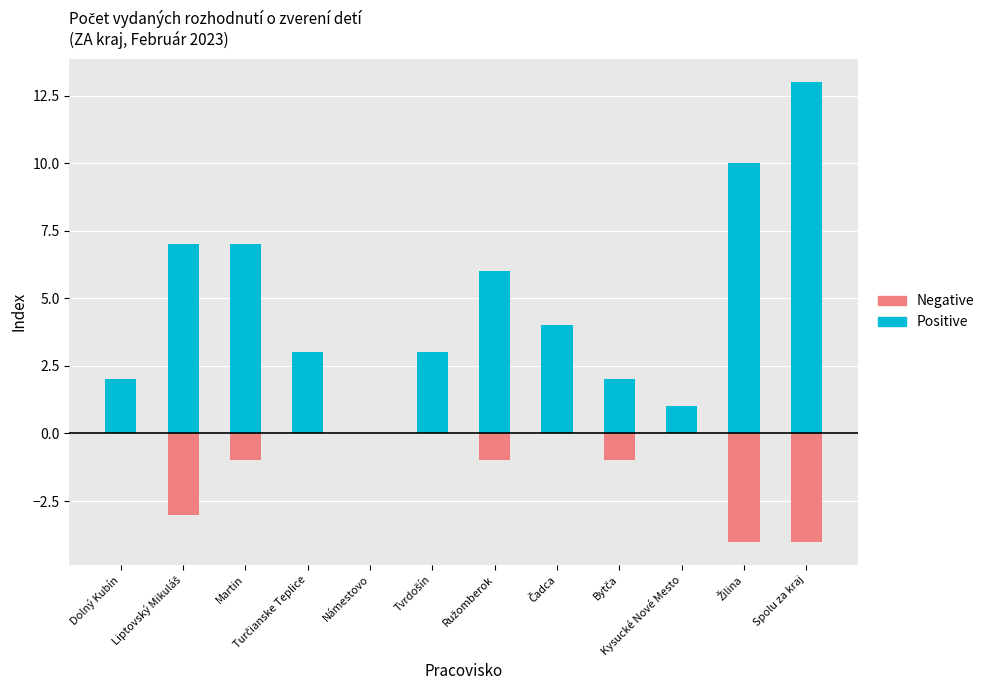

Reading left to right, transcribe all the data shown in this chart.

Positive (matke): Dolný Kubín=2	Liptovský Mikuláš=7	Martin=7	Turčianske Teplice=3	Námestovo=0	Tvrdošín=3	Ružomberok=6	Čadca=4	Bytča=2	Kysucké Nové Mesto=1	Žilina=10	Spolu za kraj=13
Negative (otcovi): Dolný Kubín=0	Liptovský Mikuláš=-3	Martin=-1	Turčianske Teplice=0	Námestovo=0	Tvrdošín=0	Ružomberok=-1	Čadca=0	Bytča=-1	Kysucké Nové Mesto=0	Žilina=-4	Spolu za kraj=-4